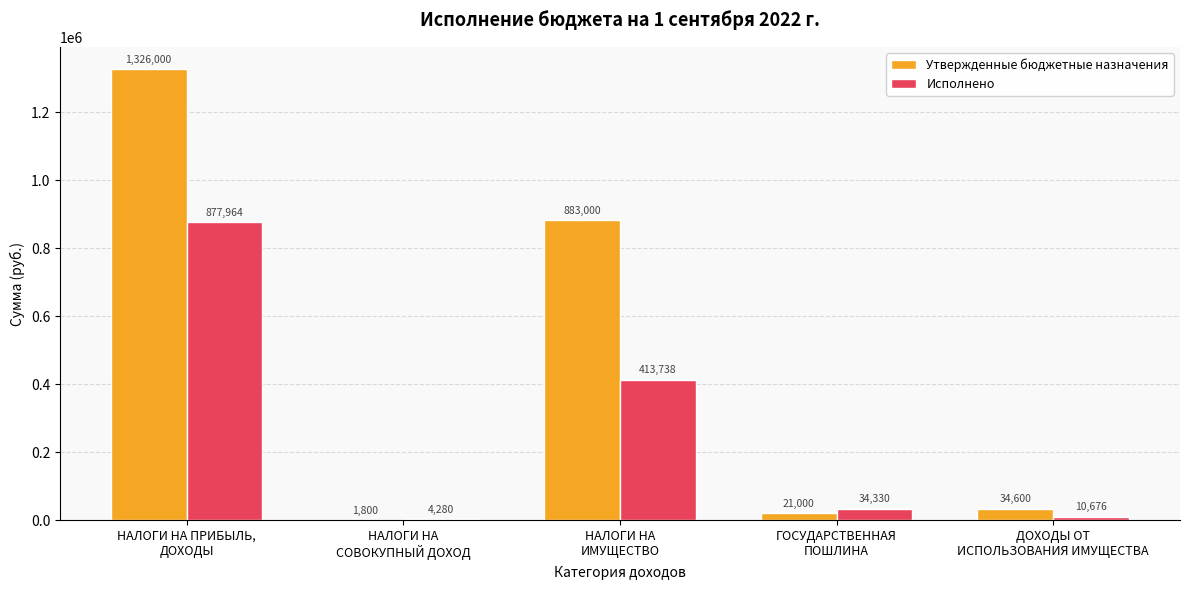

How many data points does each series have?

5